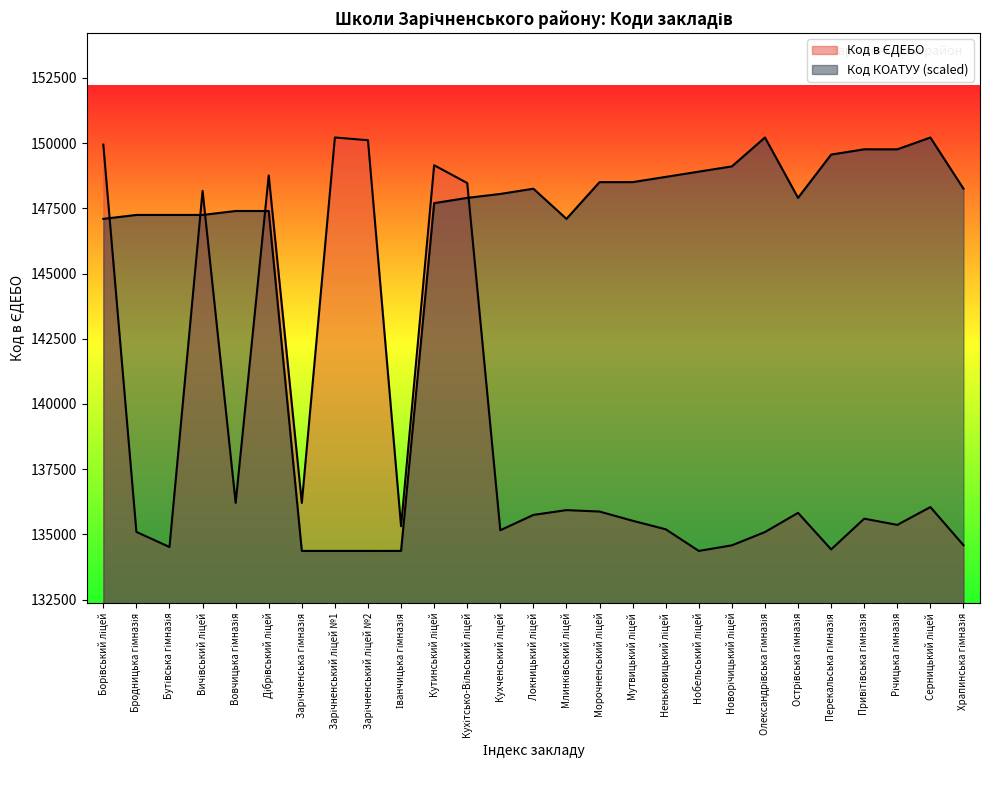

Count the number of data series in this chart.

2